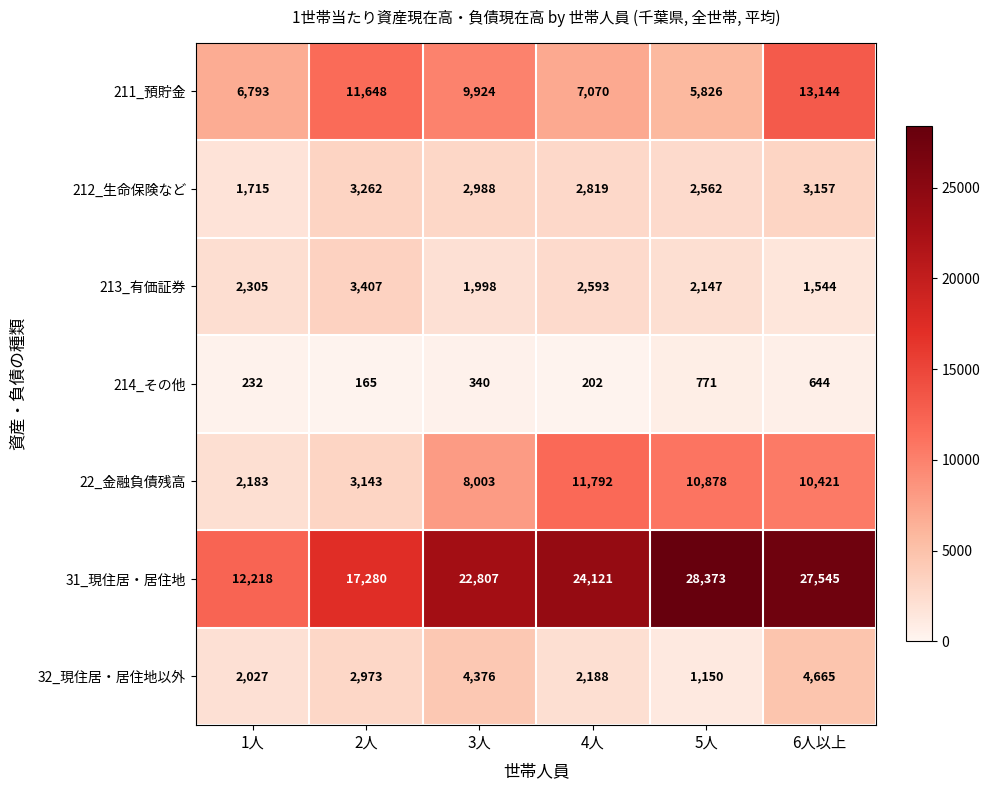

What value does the 211_預貯金 series have at 5人?

5826